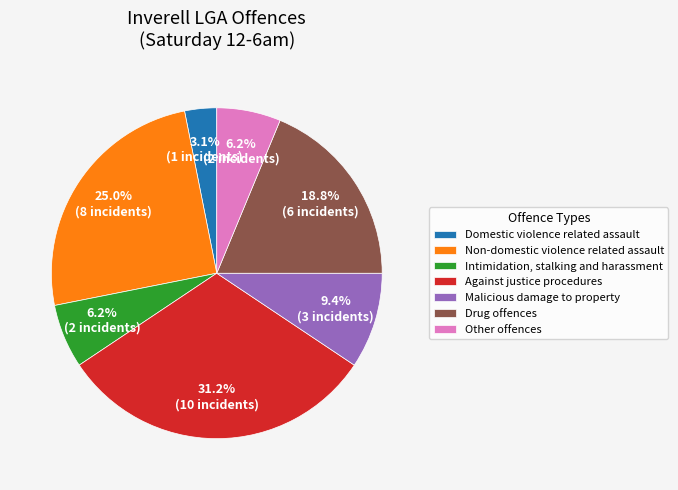

Is Domestic violence related assault the majority of the pie?

No